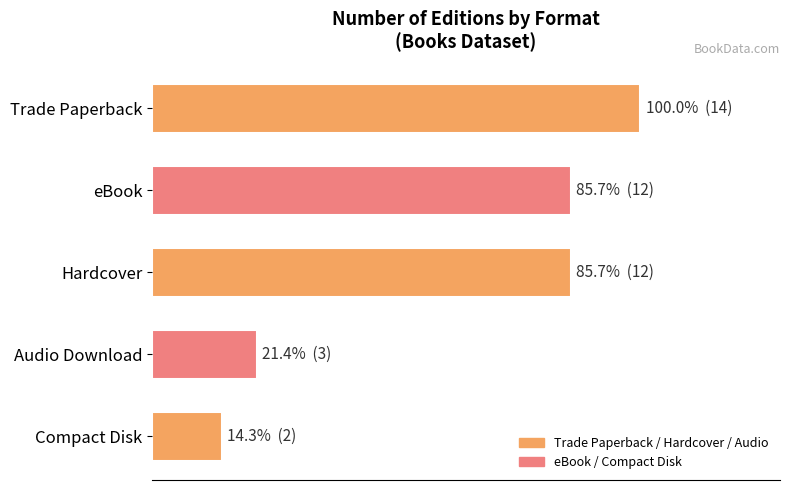

What is the maximum value shown in the chart?

14